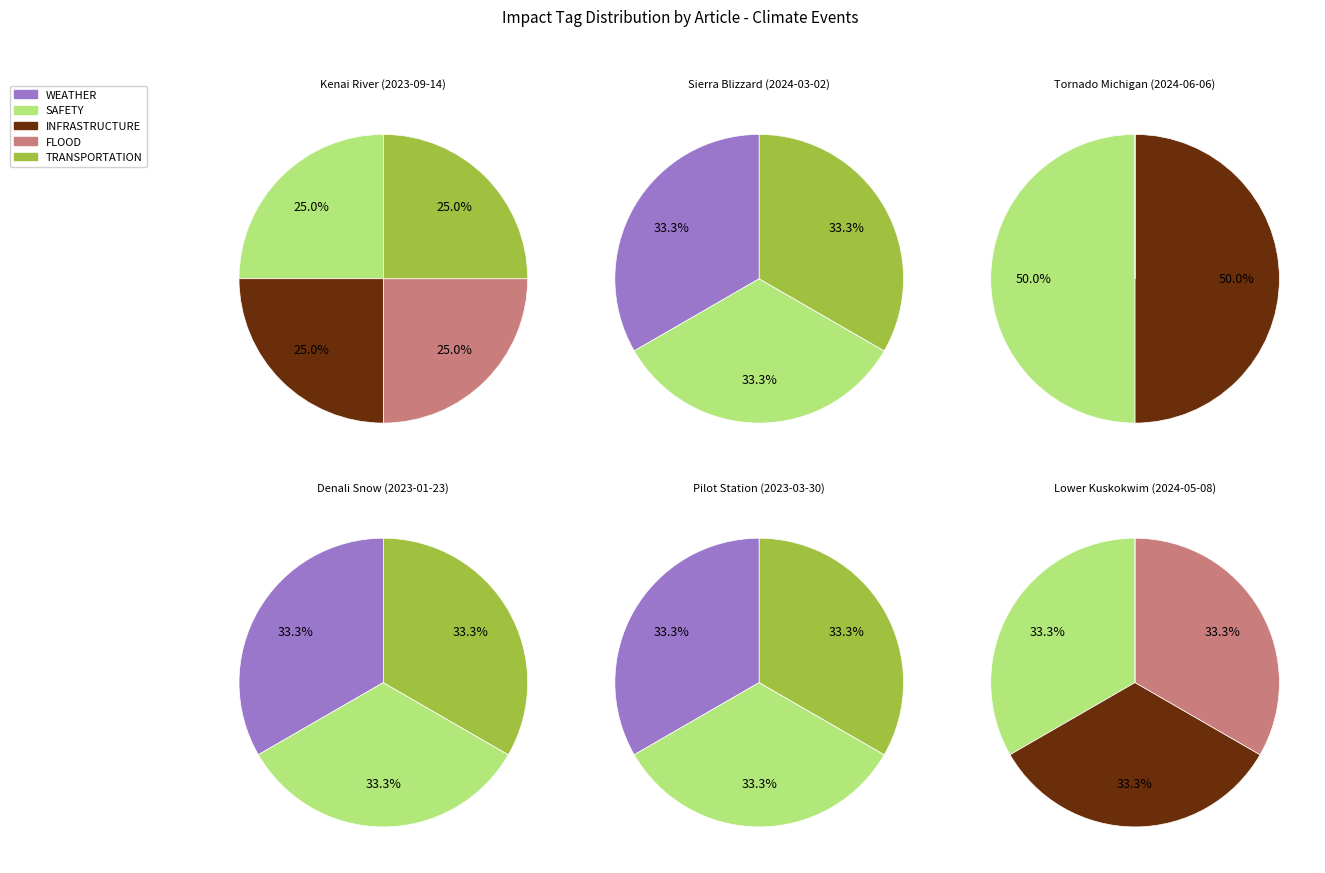

How many slices are in this pie chart?

6